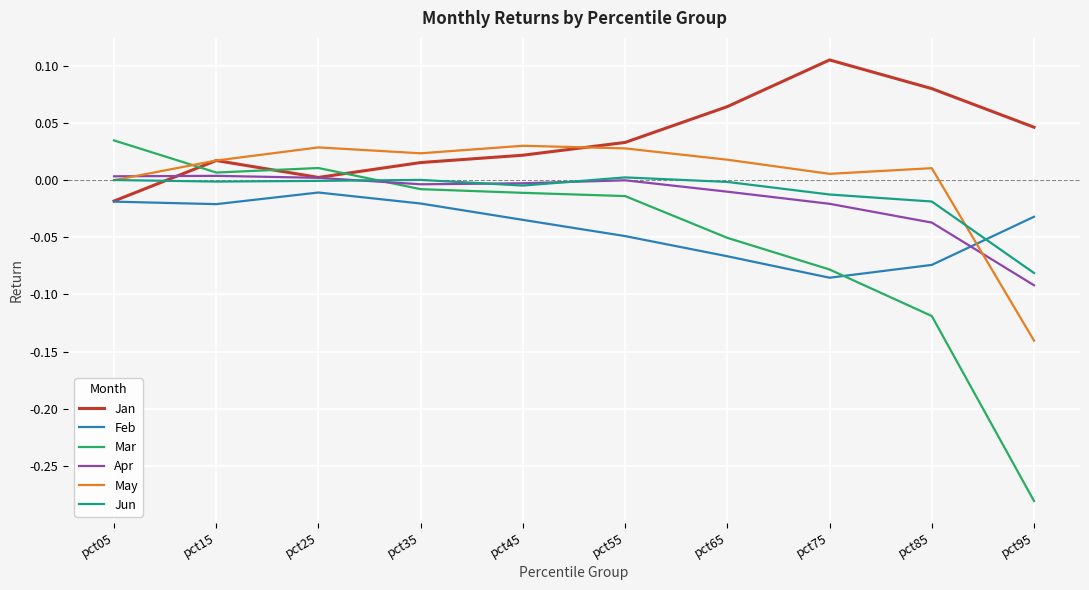

At which label does Mar first exceed 0?

pct05